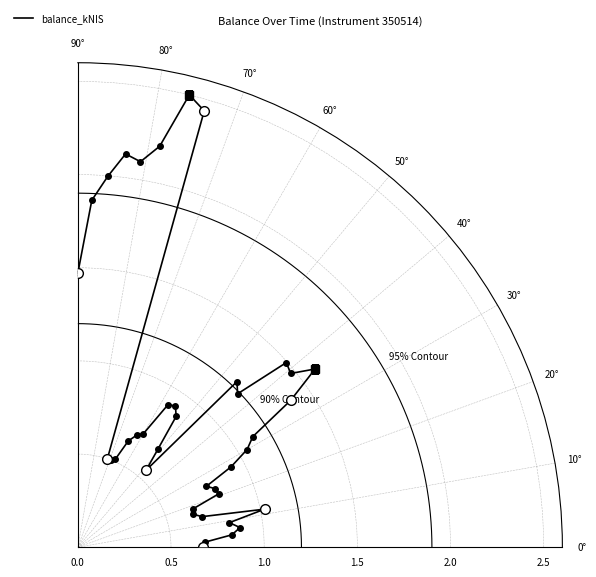

What is the minimum value shown in the chart?

0.5